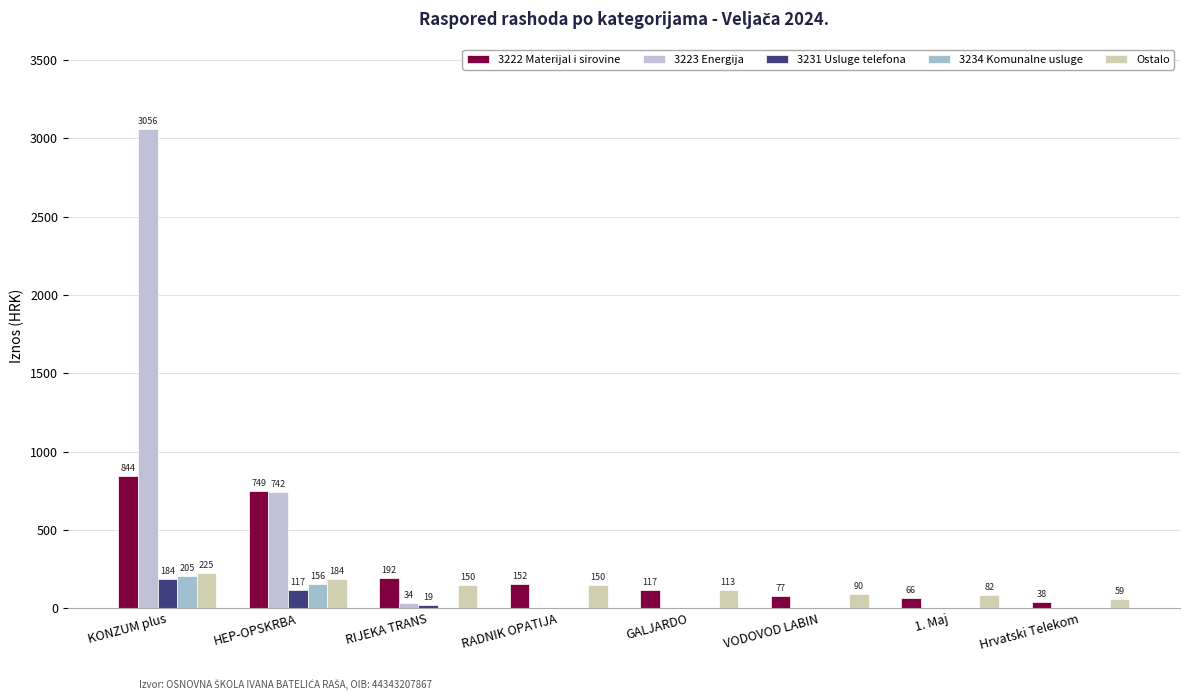

What is the average value of the 3223 Energija series?

479.1